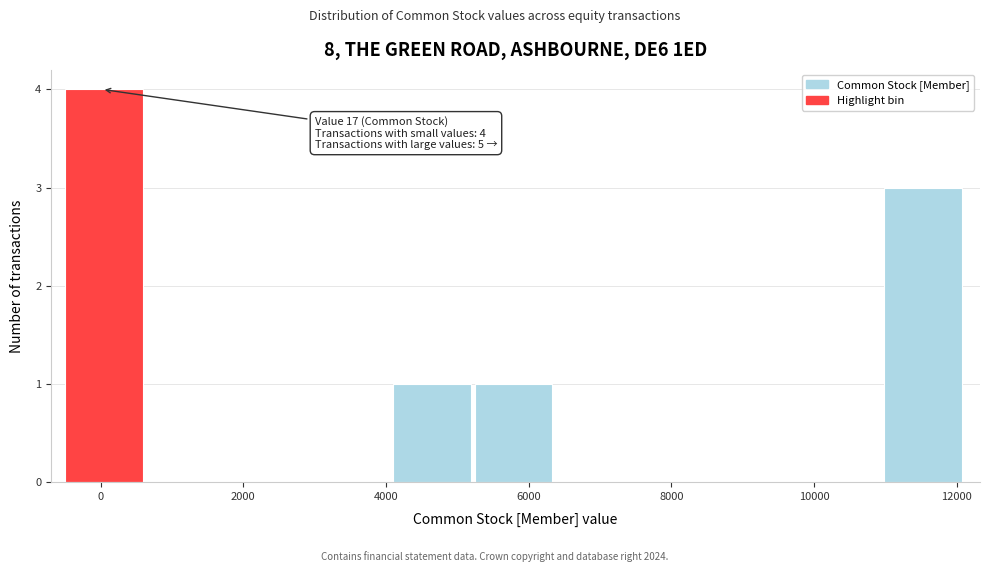

Over which range of the x-axis is the bar tallest?

-400 to 600